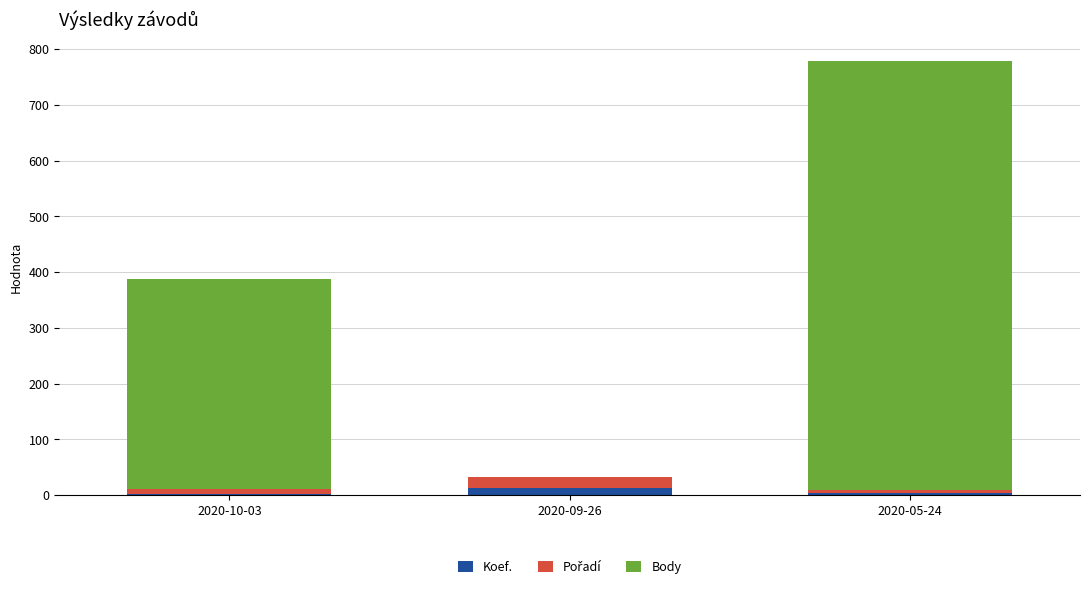

At which category is the sum across all series the highest?

2020-05-24